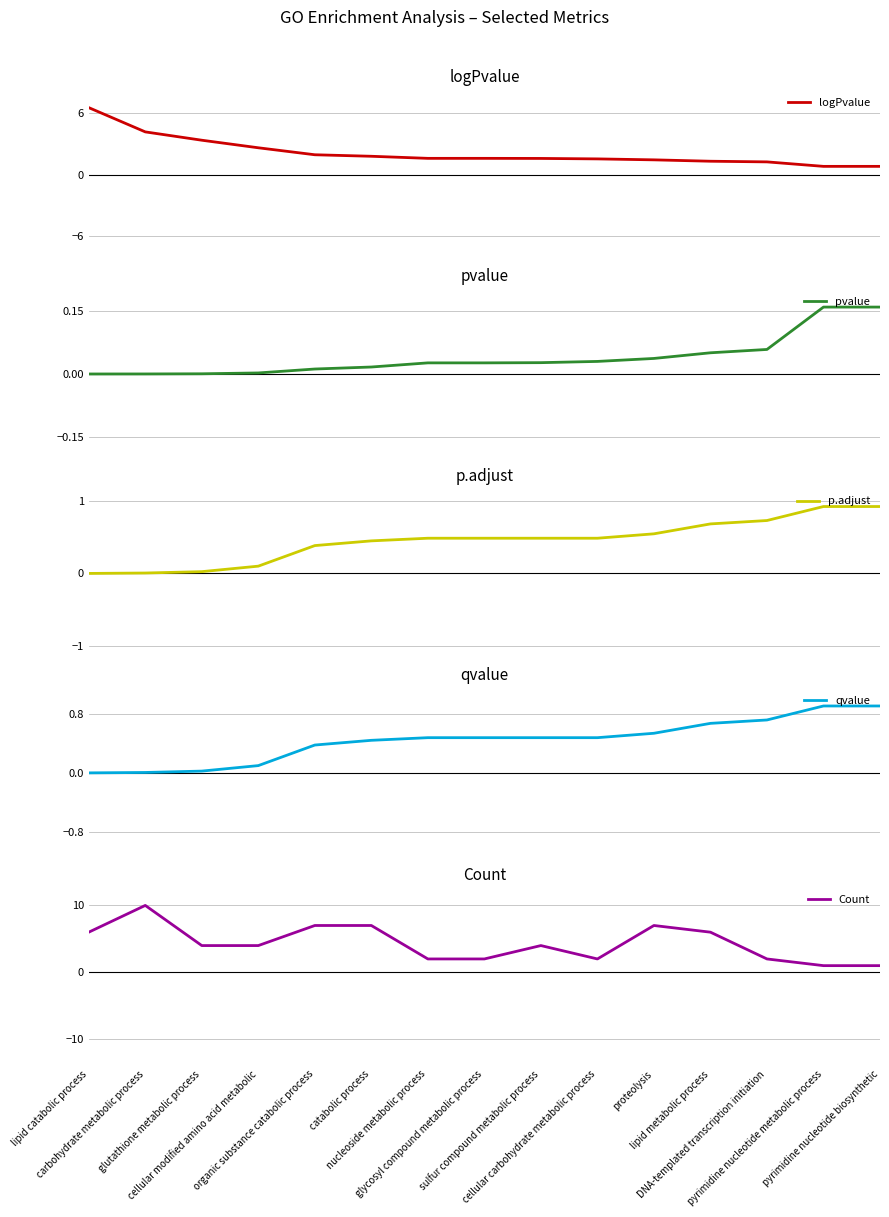

What are all the series names shown in the legend?

logPvalue, pvalue, p.adjust, qvalue, Count